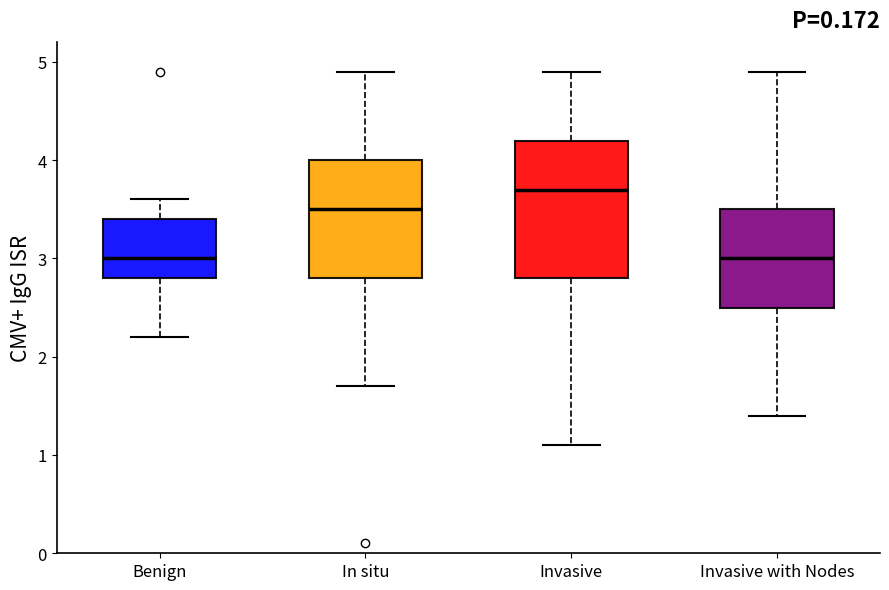

Reading left to right, read every box against the y-axis: the position of its median line, the range the box covers, and the ends of its whiskers. The values are not printed on the chart, so give them approximately, as read against the axis.

Benign: median 3.0, box 2.8 to 3.4, whiskers 2.2 to 3.6
In situ: median 3.5, box 2.8 to 4.0, whiskers 1.7 to 4.9
Invasive: median 3.7, box 2.8 to 4.2, whiskers 1.1 to 4.9
Invasive with Nodes: median 3.0, box 2.5 to 3.5, whiskers 1.4 to 4.9